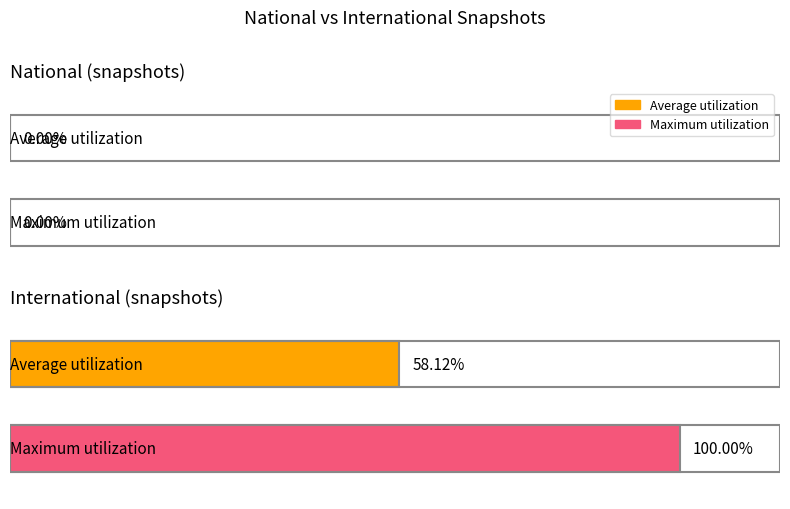

The value of national at 2010-07-26 is 0. True or false?

True